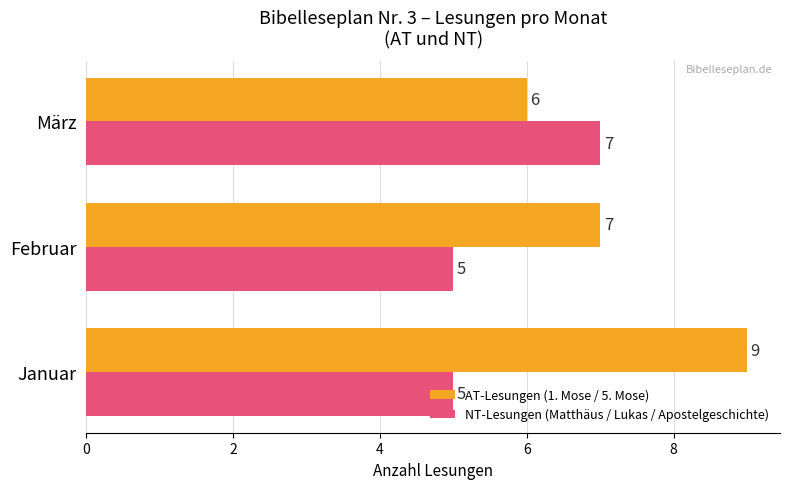

At März, list the series in order from largest to smallest.

NT-Lesungen (Matthäus / Lukas / Apostelgeschichte), AT-Lesungen (1. Mose / 5. Mose)